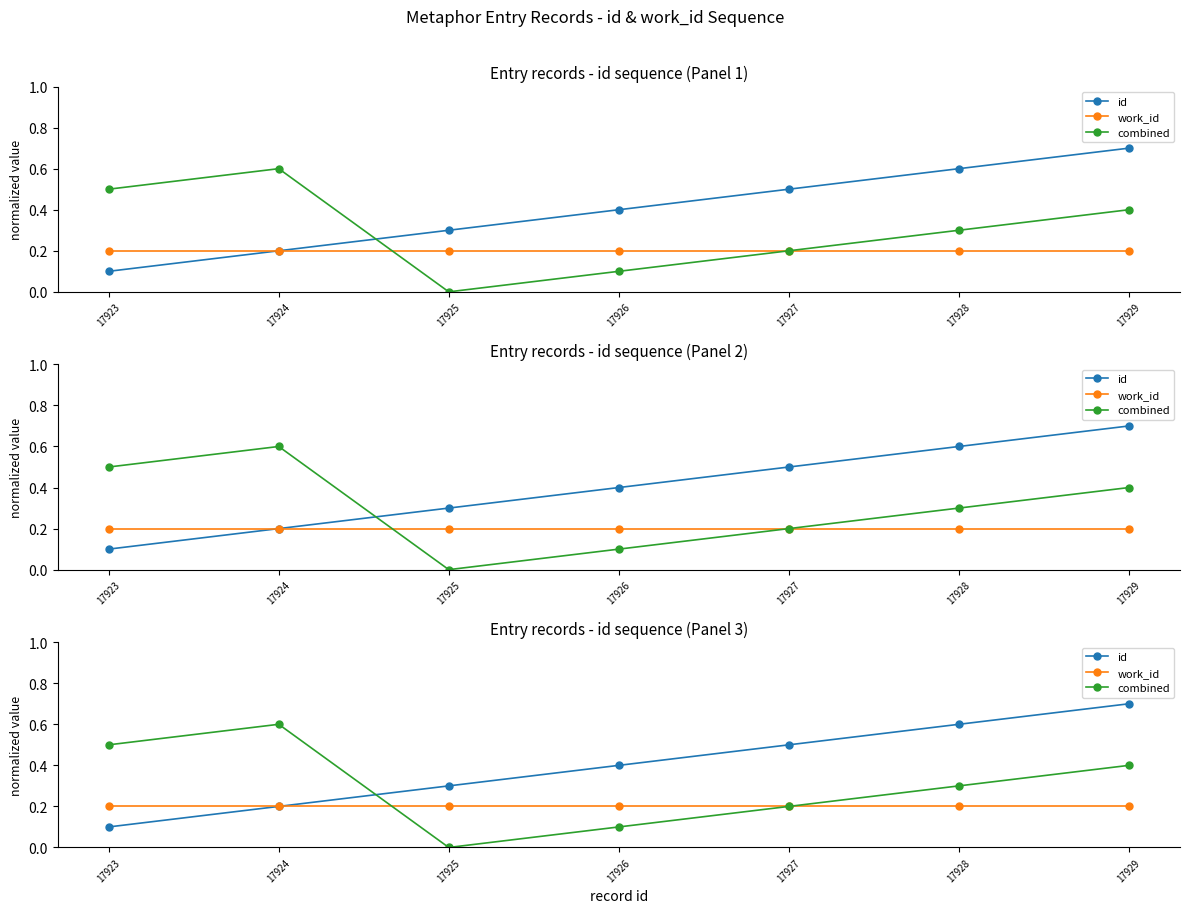

What is the value of the work_id point at the 2nd from the left?

0.2